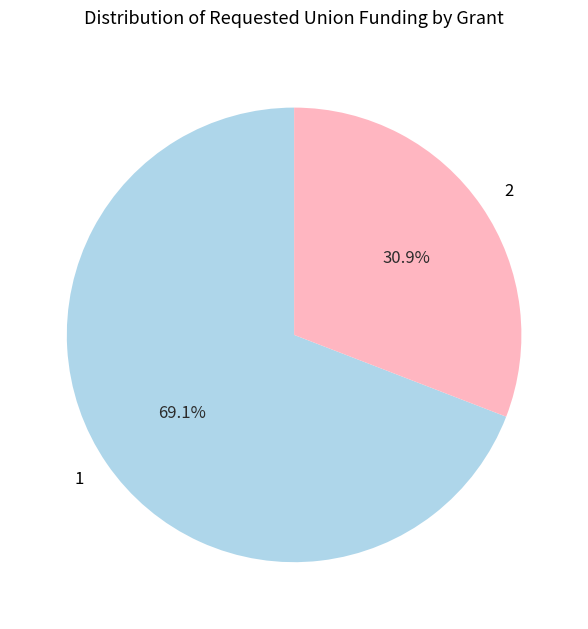

Which category has the smallest portion of the pie?

2